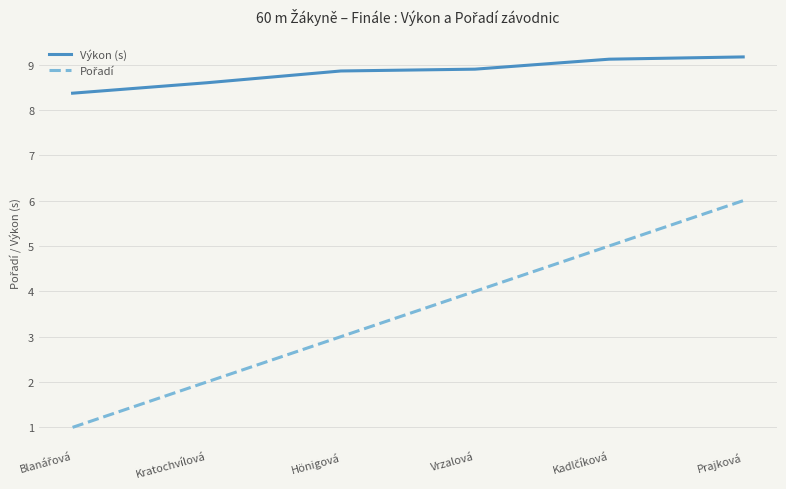

What is the difference between the maximum and second lowest values in the Výkon (s) series?

0.6